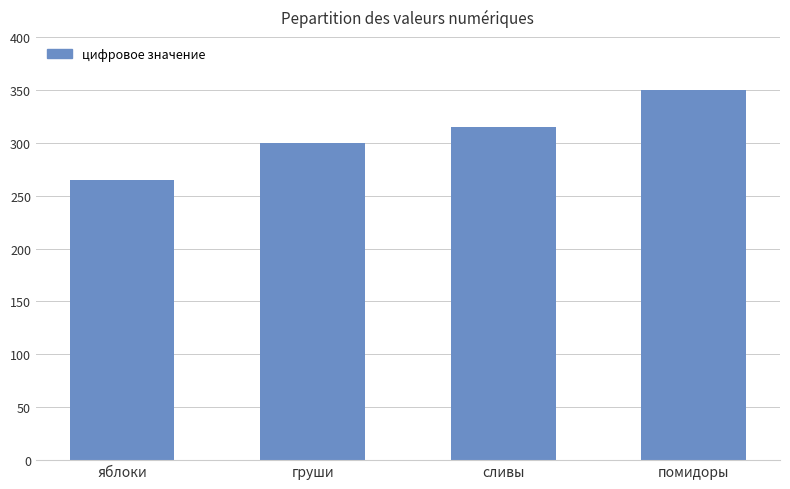

Reading right to left, transcribe all the data shown in this chart.

350	315	300	265